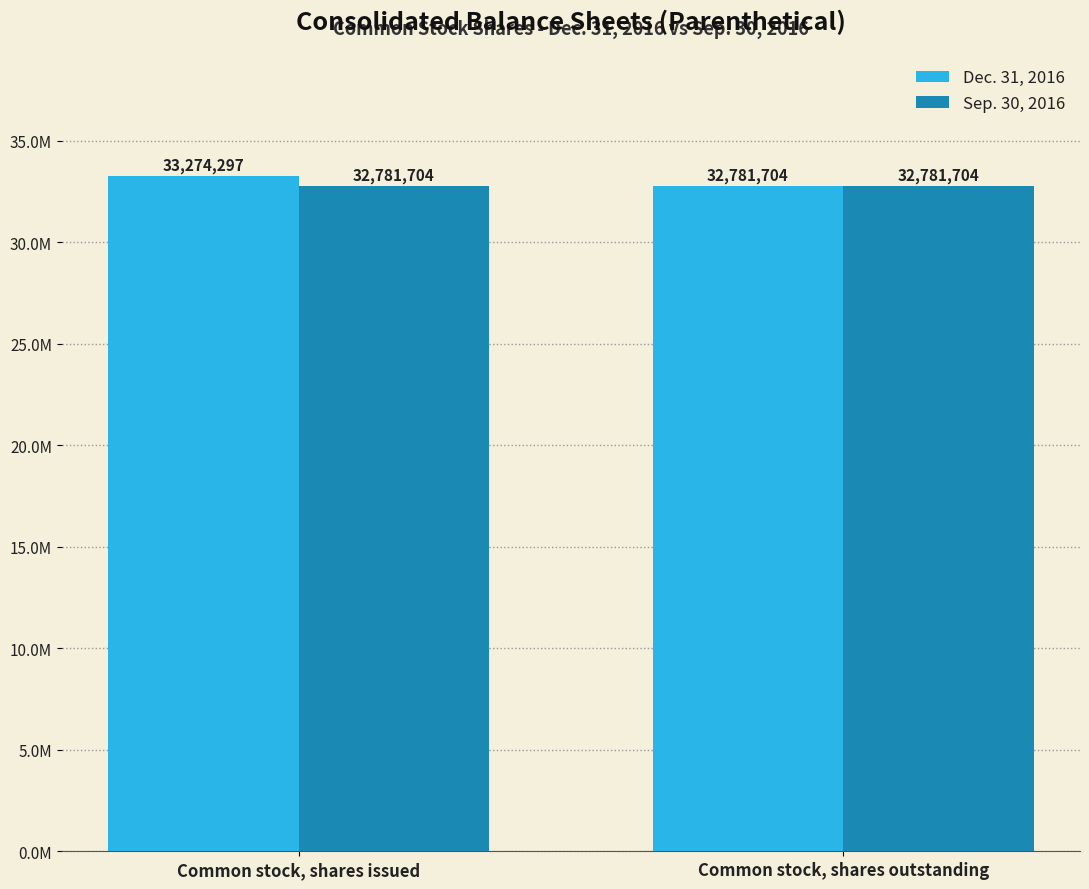

List the series in order of their overall mean, lowest first.

Sep. 30, 2016, Dec. 31, 2016